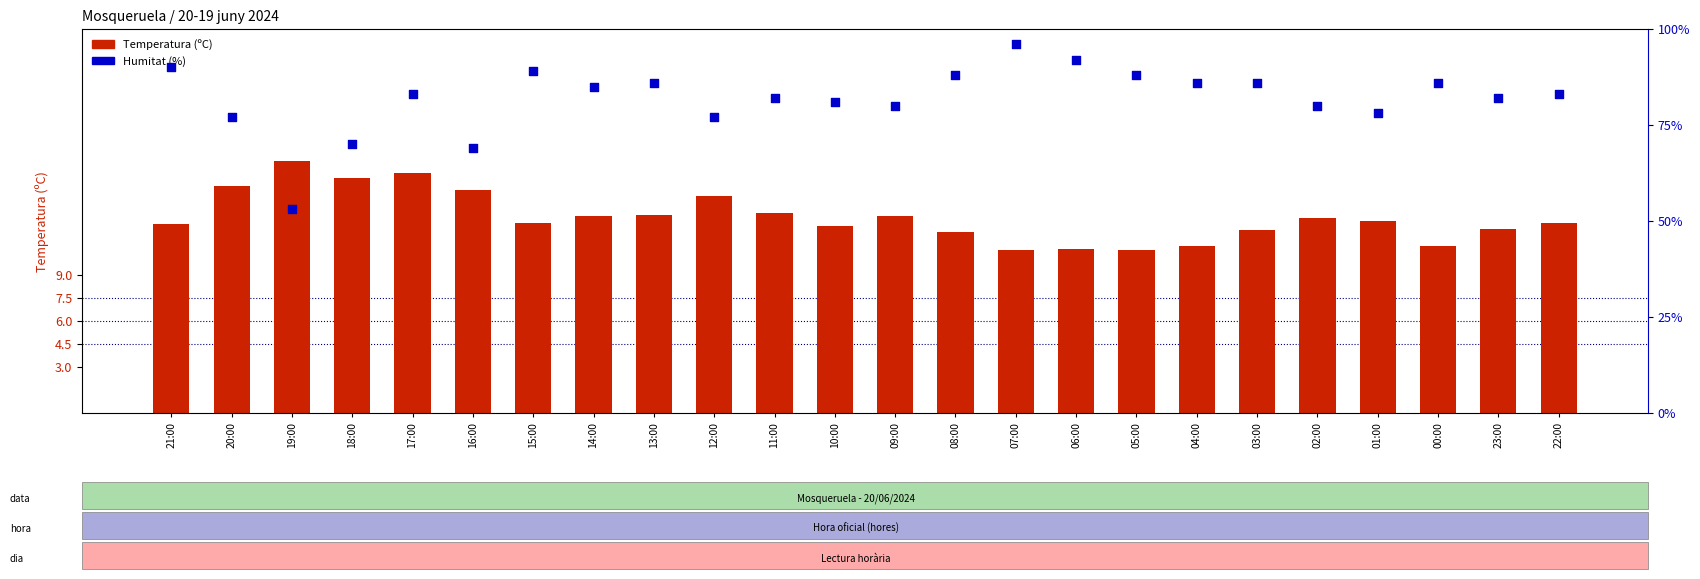

What are all the series names shown in the legend?

Temperatura (ºC), Humitat (%)